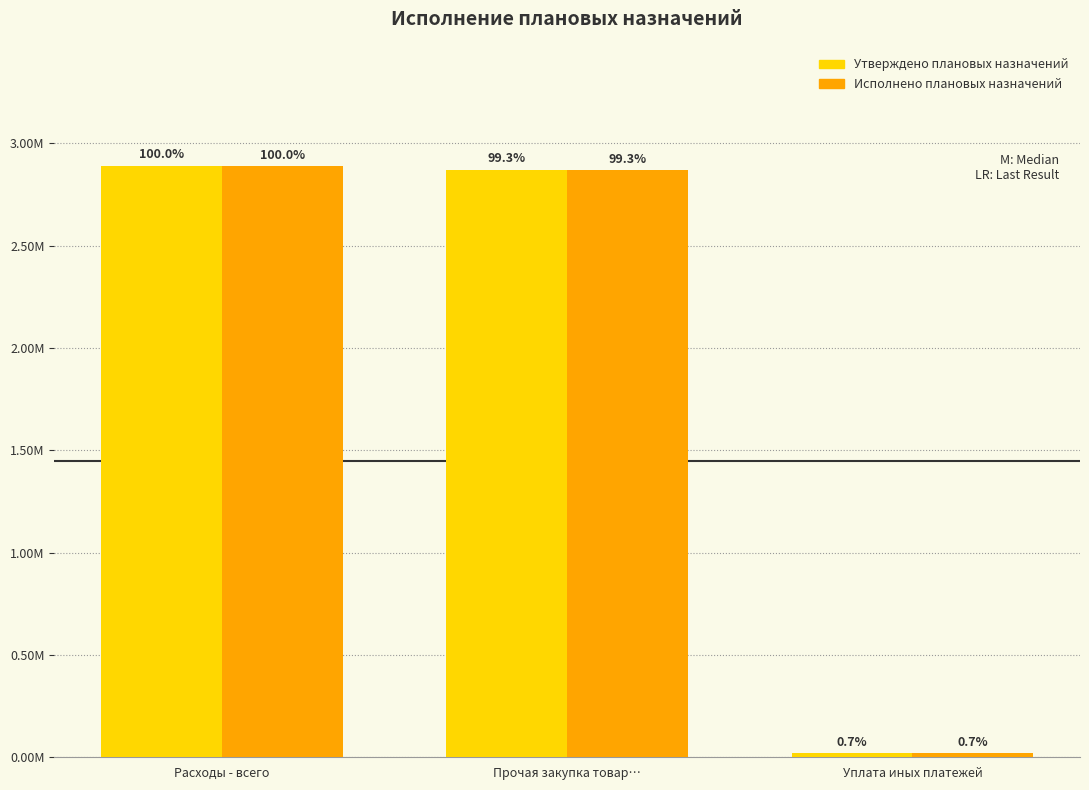

What is the maximum value shown in the chart?

2892100.0